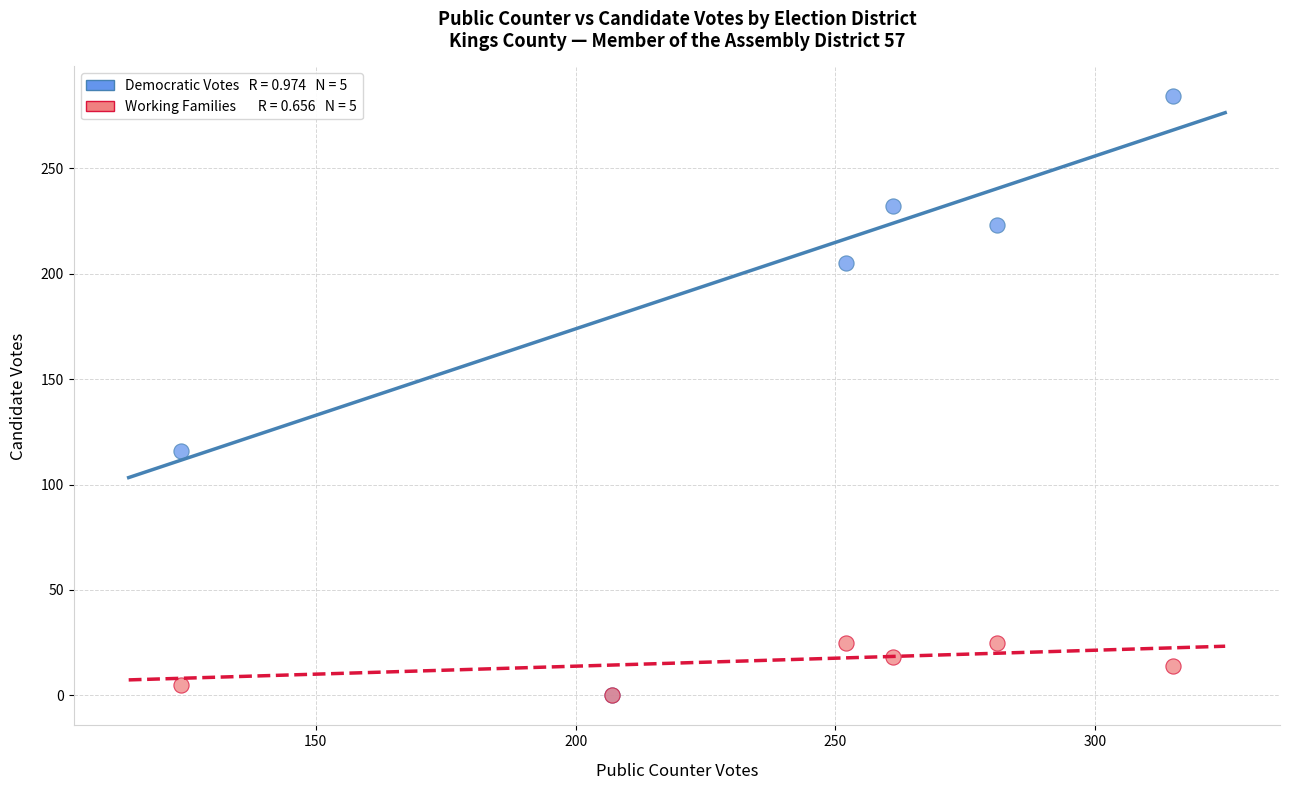

Across all series, what Y value is closest to 142?

116